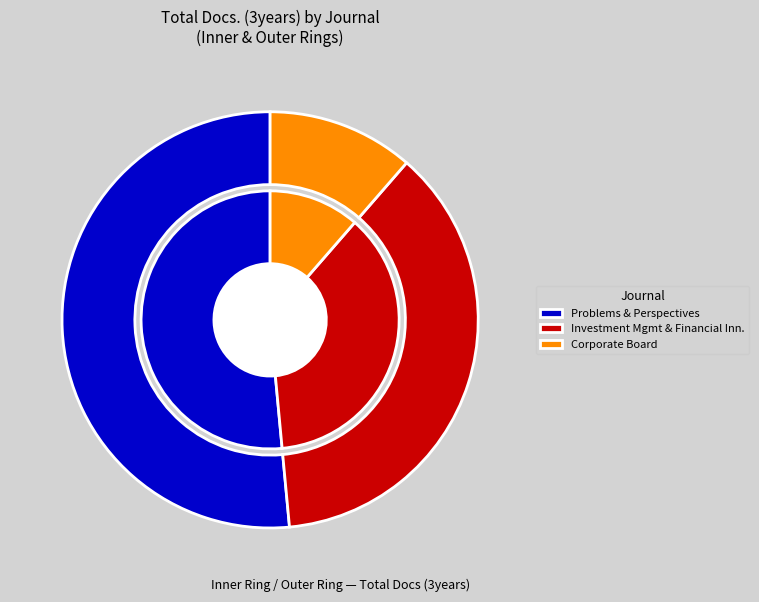

How many segments does this pie chart have?

3